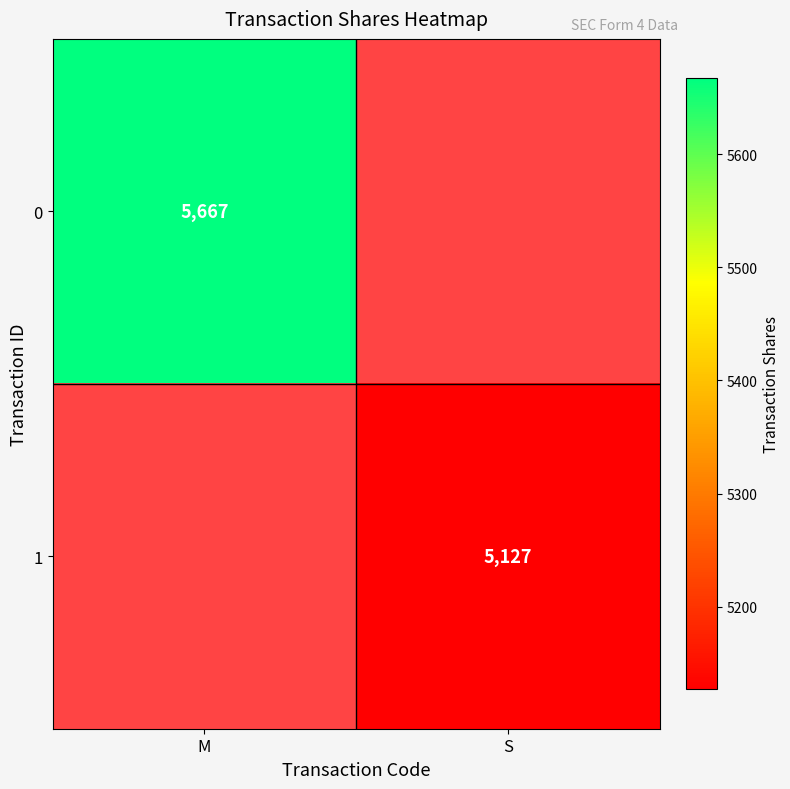

The 1 series shows 5127 at S. True or false?

True